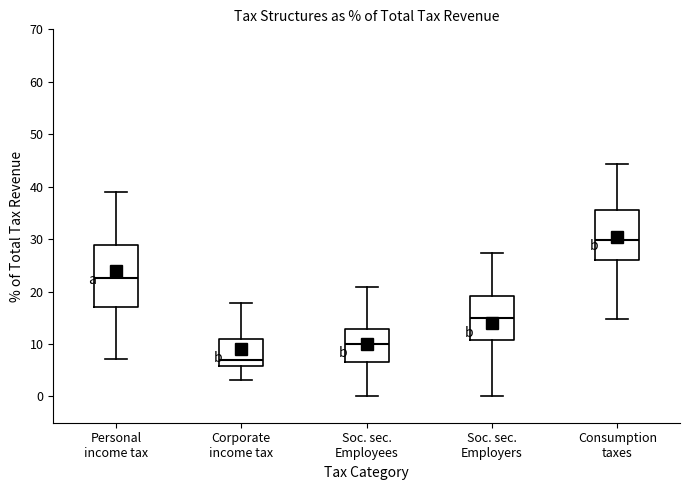

Reading left to right, transcribe this box plot: for each box, give where its median line is, the range the box spans, and where its two whiskers end, as read against the y-axis. The values are not printed on the chart, so give them approximately, as read against the axis.

Personal income tax: median 23, box 17 to 29, whiskers 7 to 39
Corporate income tax: median 7, box 6 to 11, whiskers 3 to 18
Soc. sec. Employees: median 10, box 7 to 13, whiskers 0 to 21
Soc. sec. Employers: median 15, box 11 to 19, whiskers 0 to 27
Consumption taxes: median 30, box 26 to 35, whiskers 15 to 44